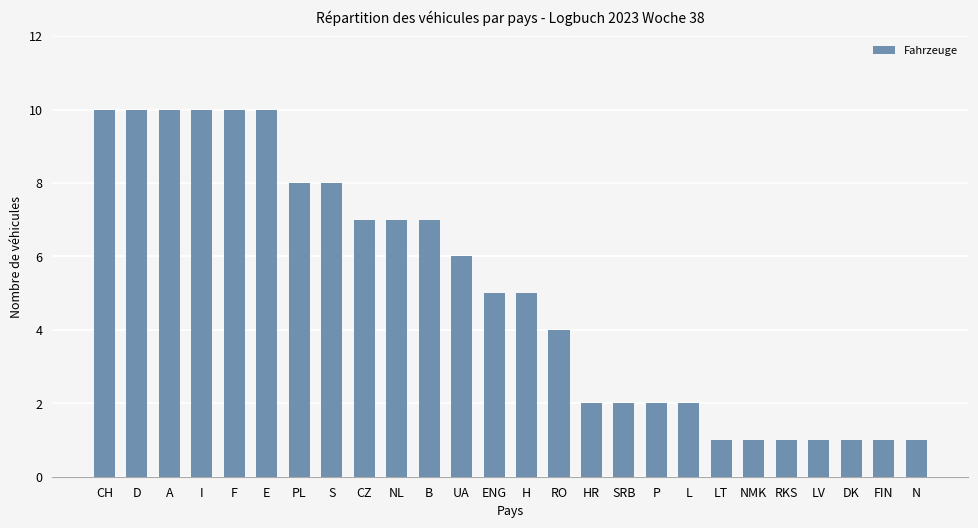

What is the value of the 5th bar from the left?

10